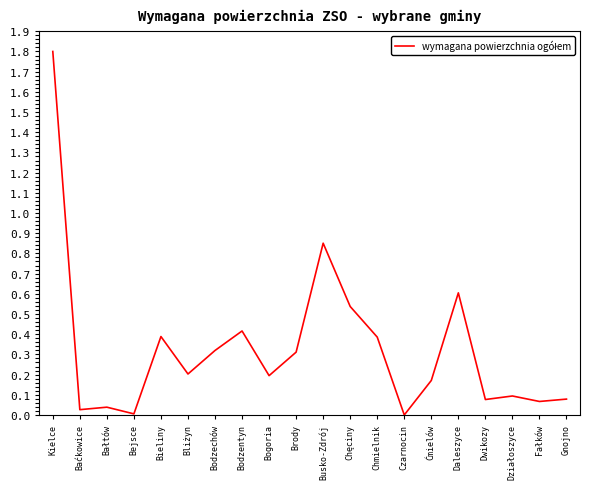

What is the difference between the maximum and minimum values?

1.8